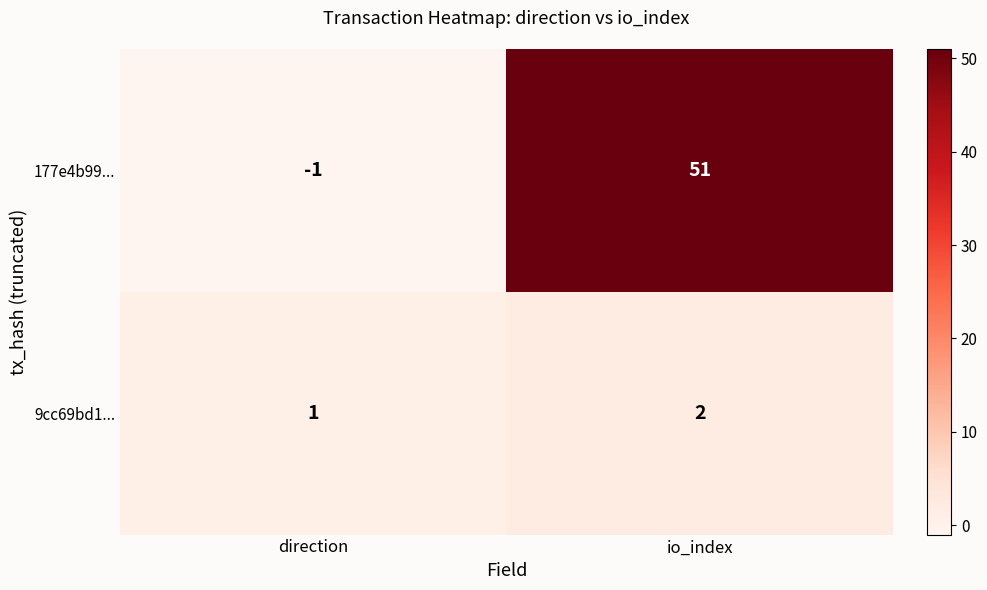

What is the maximum value shown in the chart?

51